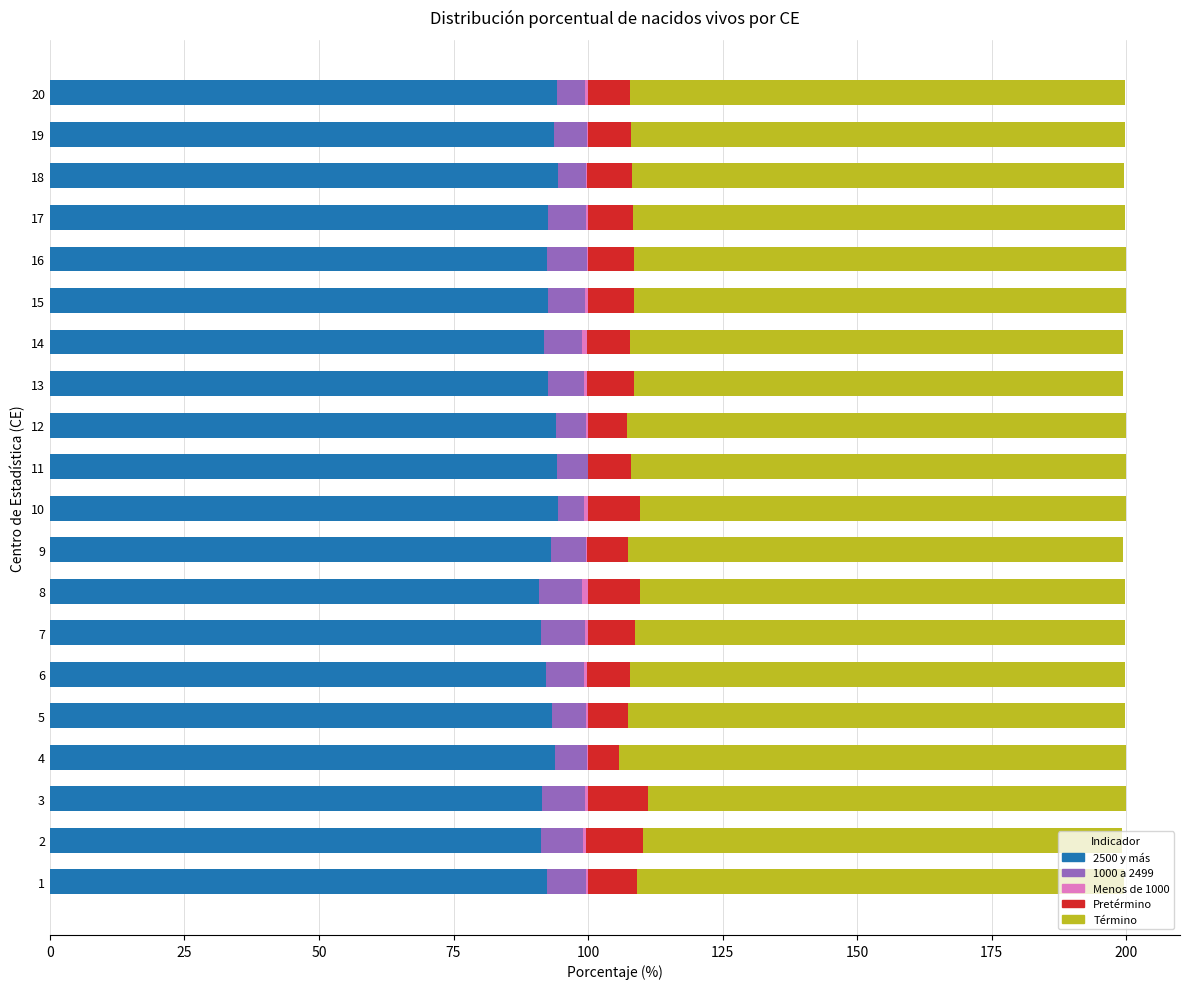

The 2500 y más series shows 94.5 at 10. True or false?

True